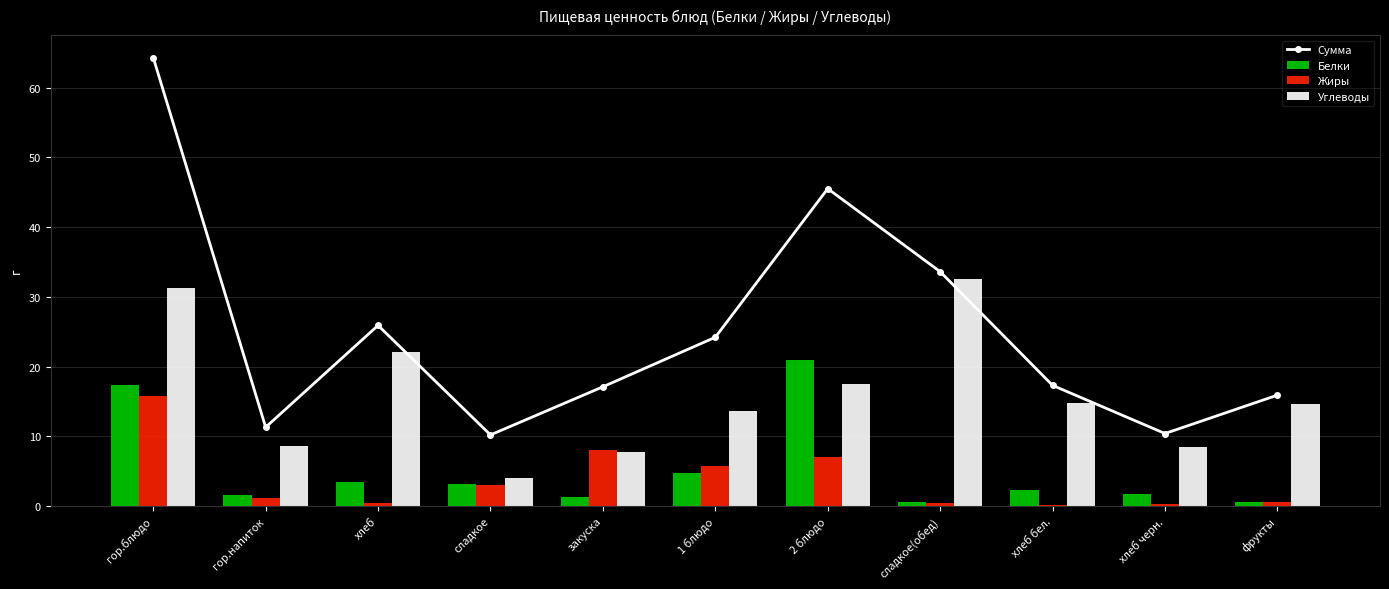

Which category has the highest value across all series?

гор.блюдо